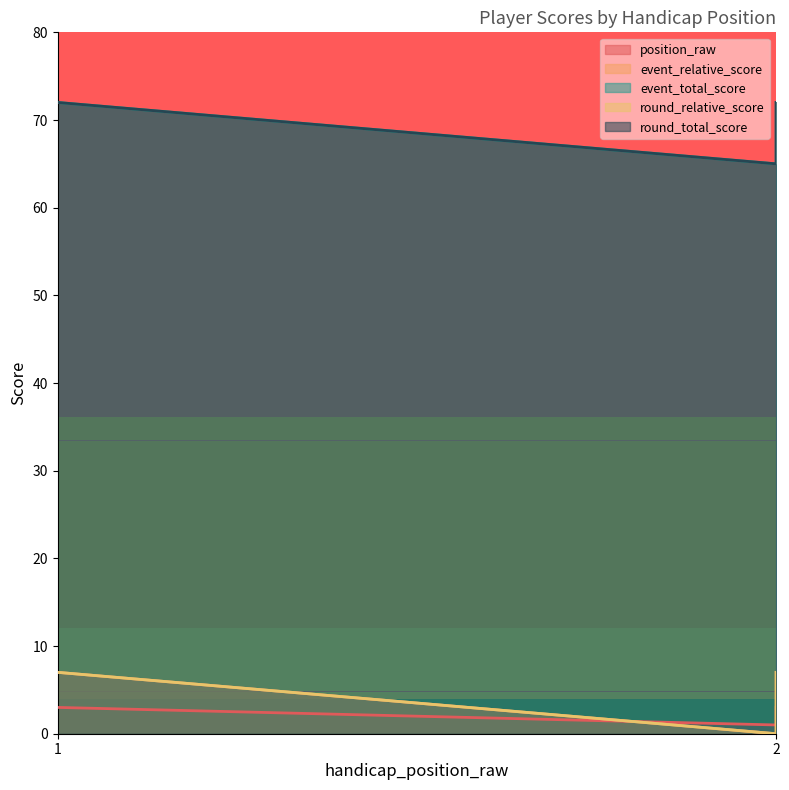

What is the value of the position_raw point at the 1st from the left?

3